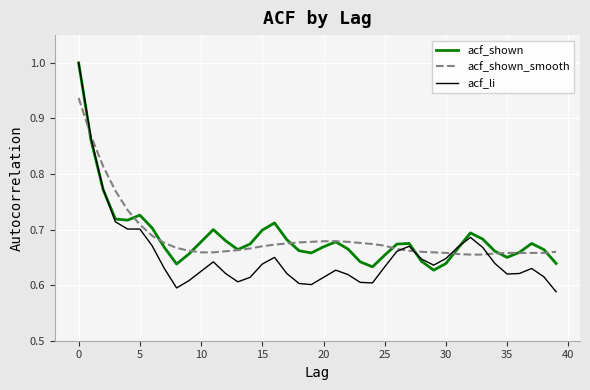

Which series has the widest spread of values?

acf_li